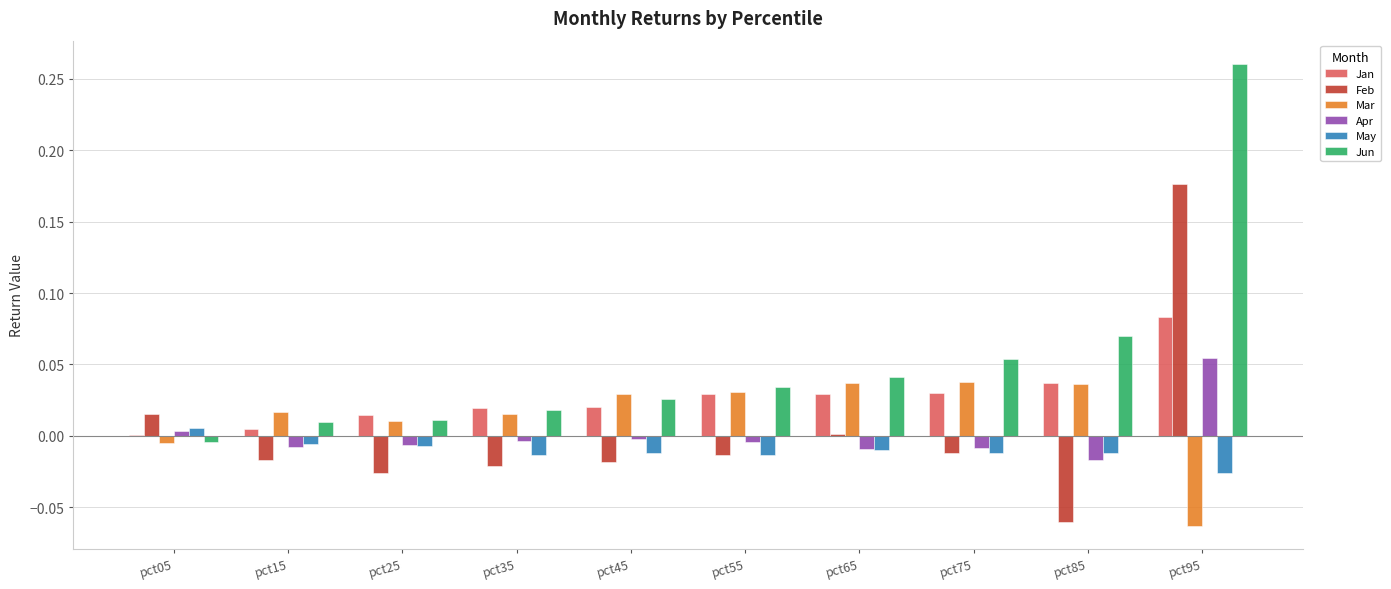

Which series has the largest range (max minus min)?

Jun